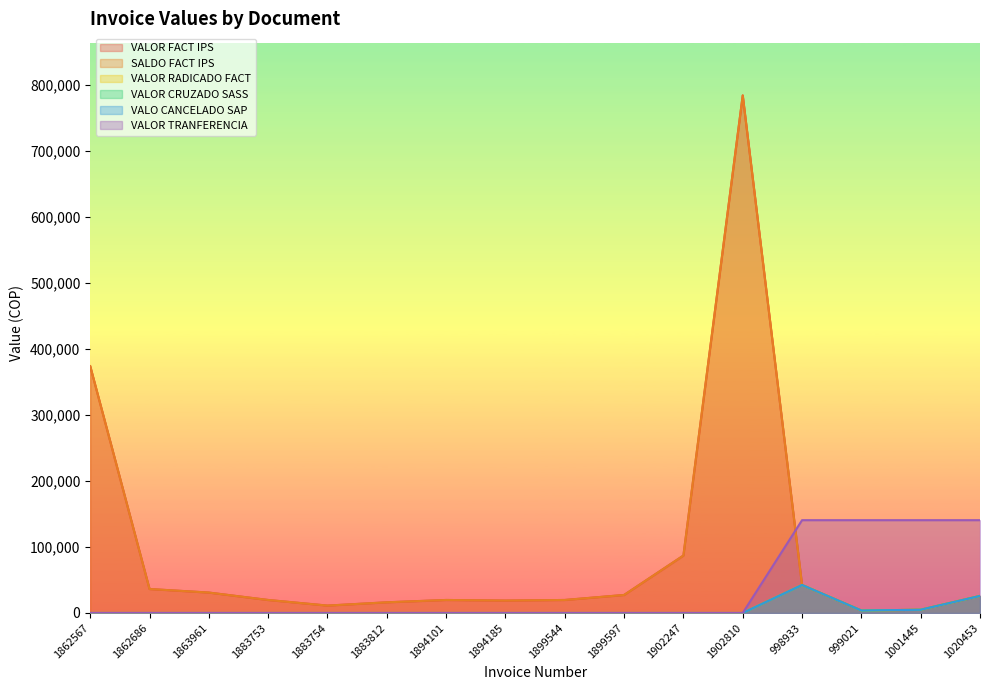

What is the difference between the highest and lowest values at 1902247?

87000